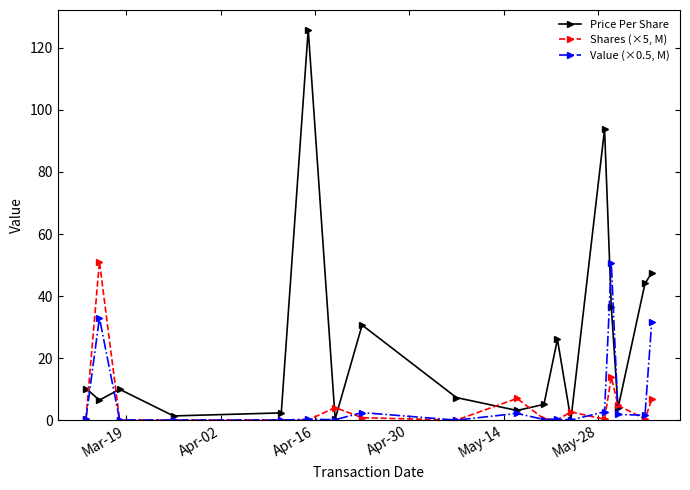

Which series has the largest range (max minus min)?

Price Per Share